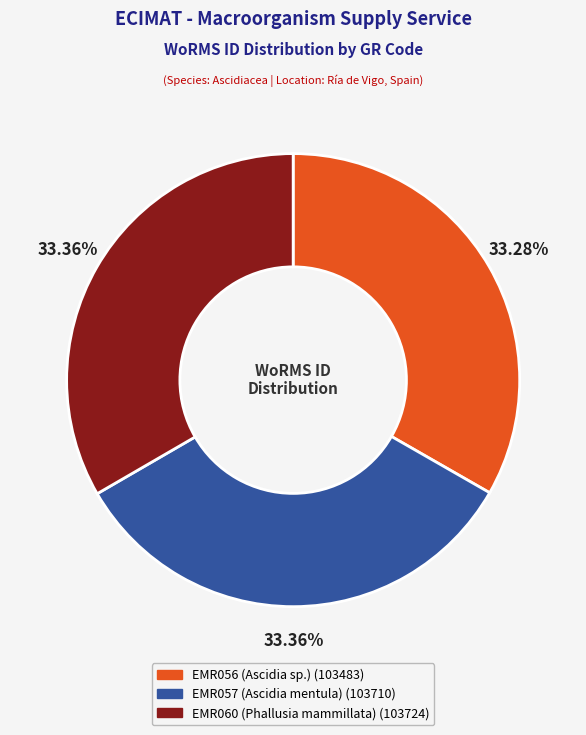

True or false: EMR057 (Ascidia mentula) accounts for 43% of the total.

False